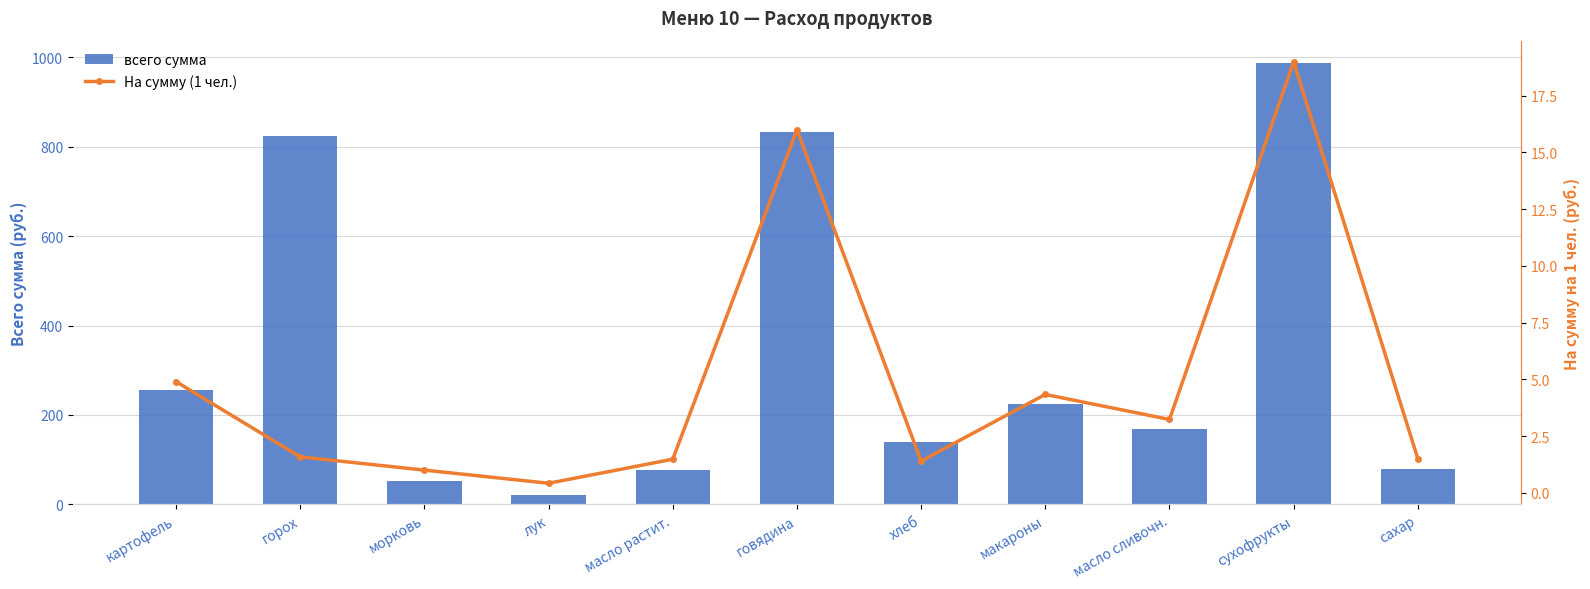

What is the value of the На сумму (1 чел.) bar at the 5th from the left?

1.5